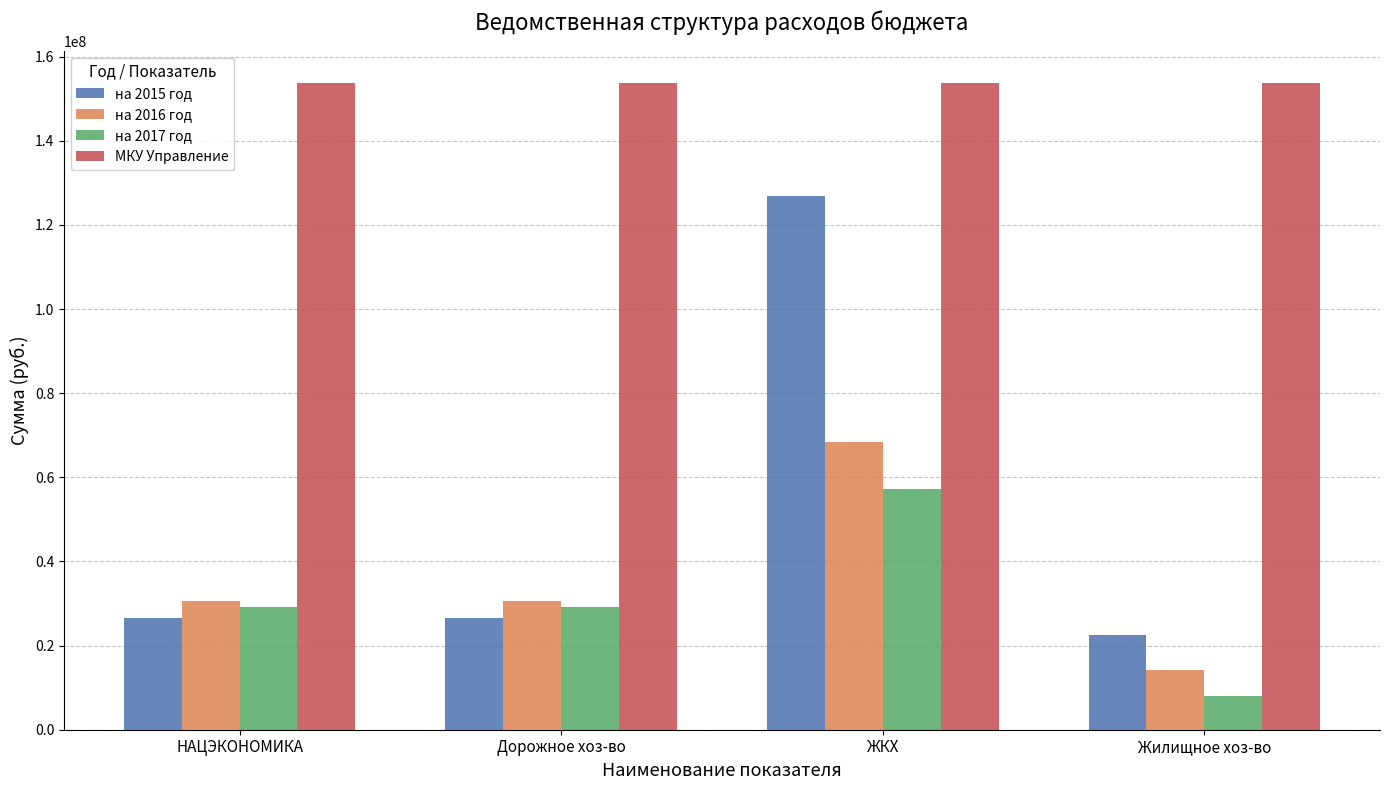

What is the difference between the highest and lowest values at Дорожное хоз-во?

127181301